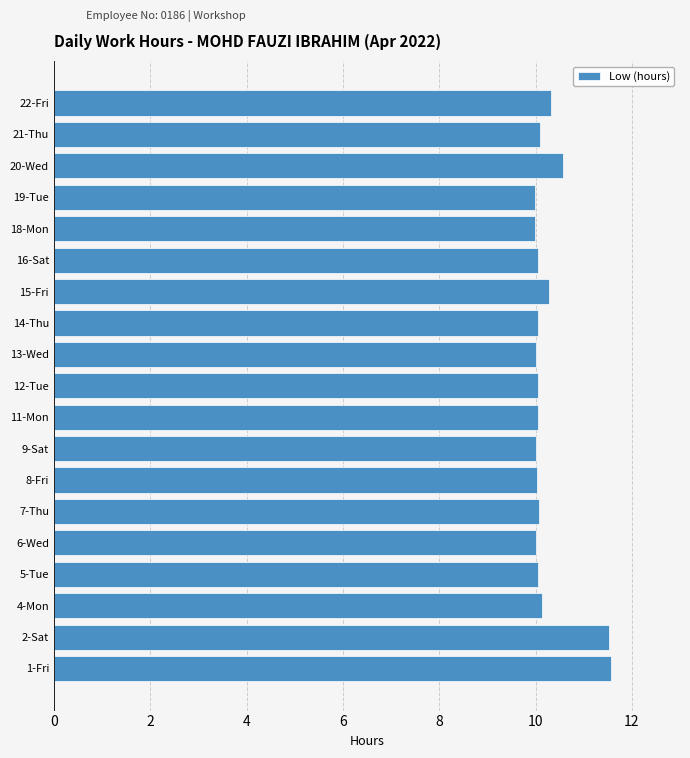

What is the smallest value displayed?

10.0